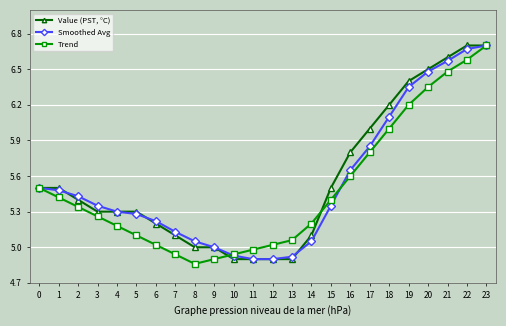

At which label does Trend reach its peak?

23